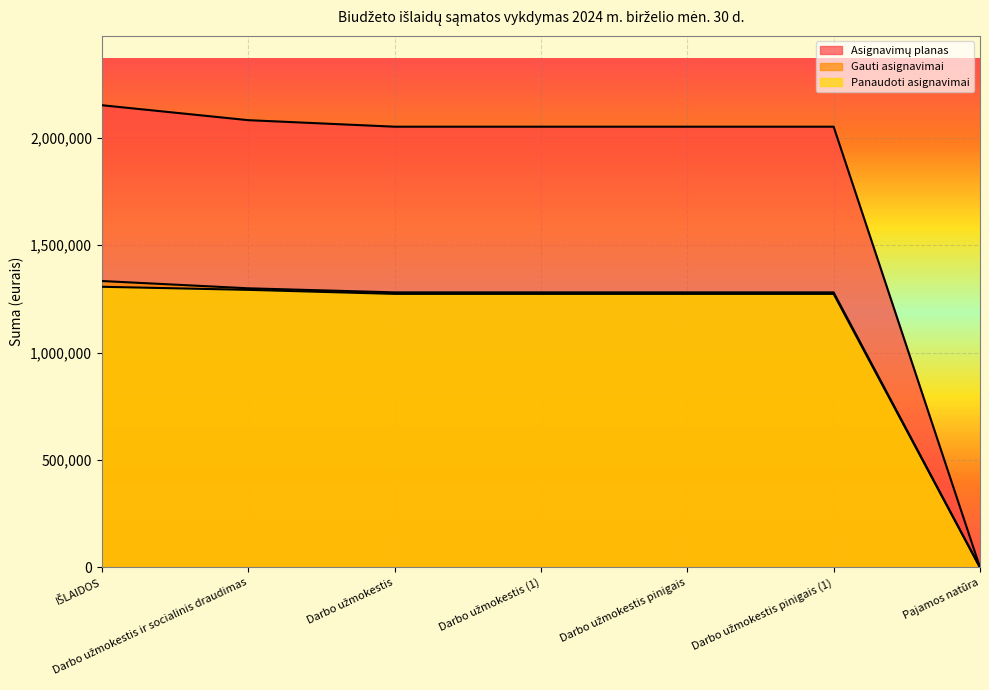

At which category does the chart reach its peak across all series?

IŠLAIDOS